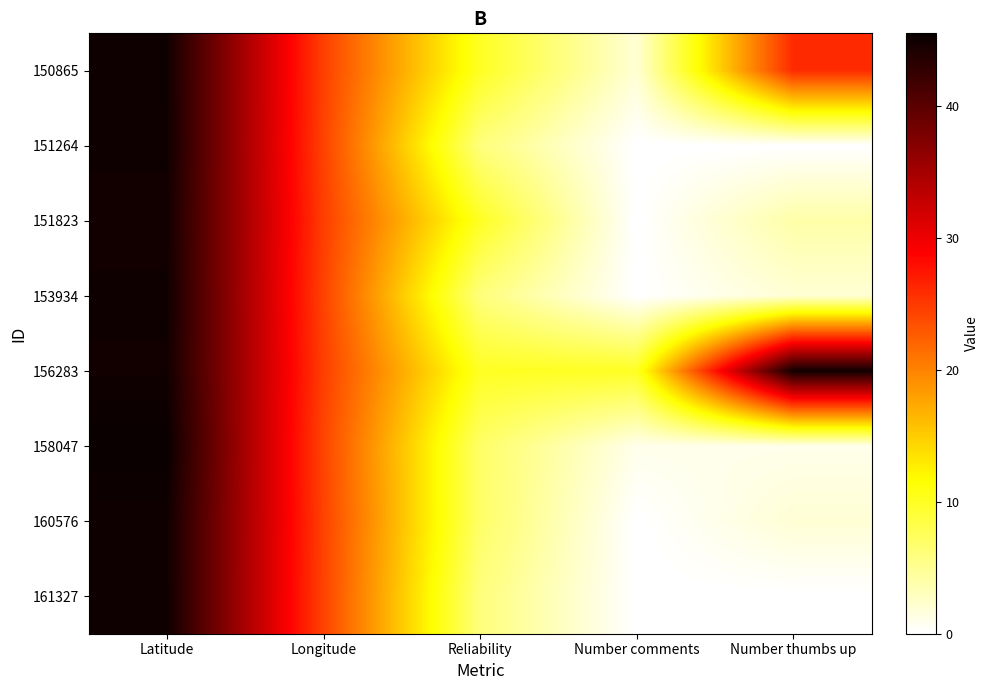

What is the spread (max minus min) of values at Reliability?

4.0